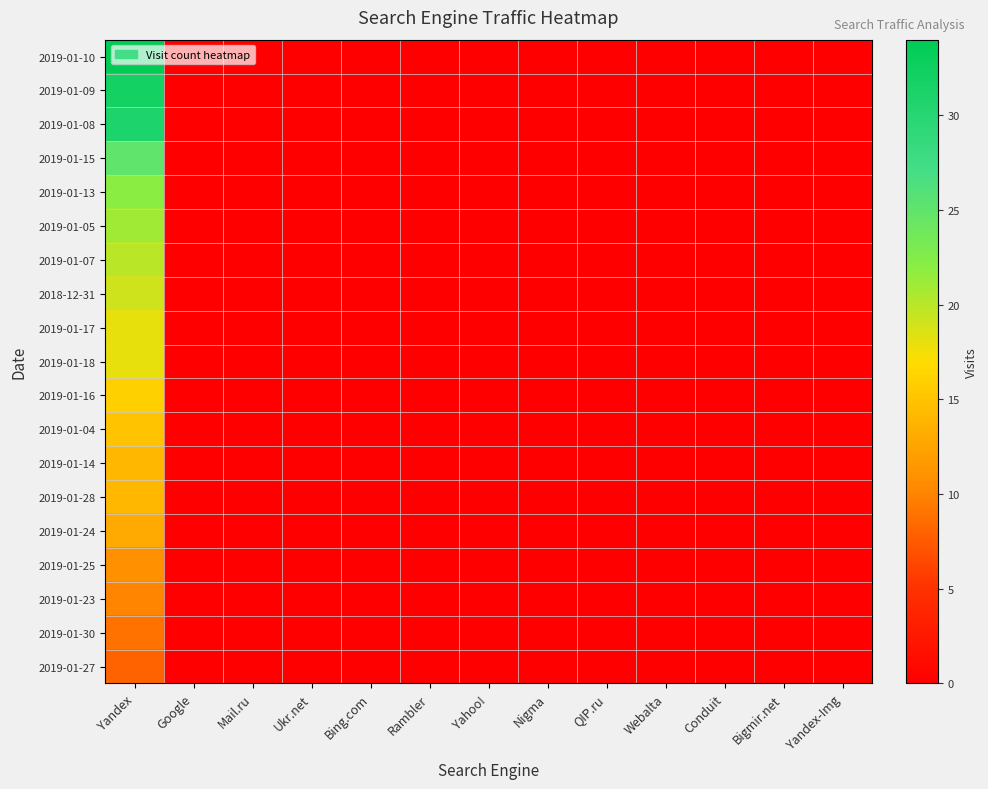

Which series has the widest spread of values?

2019-01-10